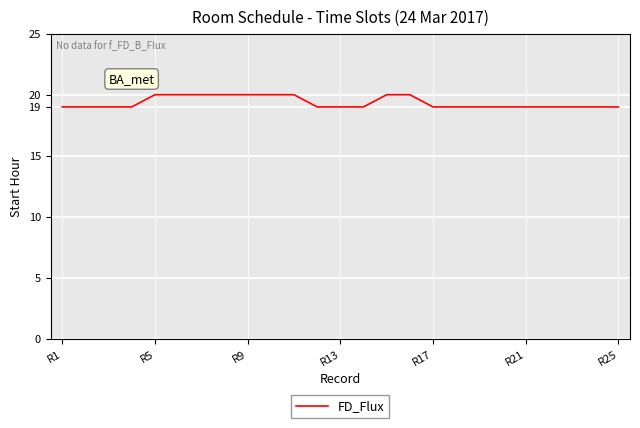

What is the sum of all values?

484